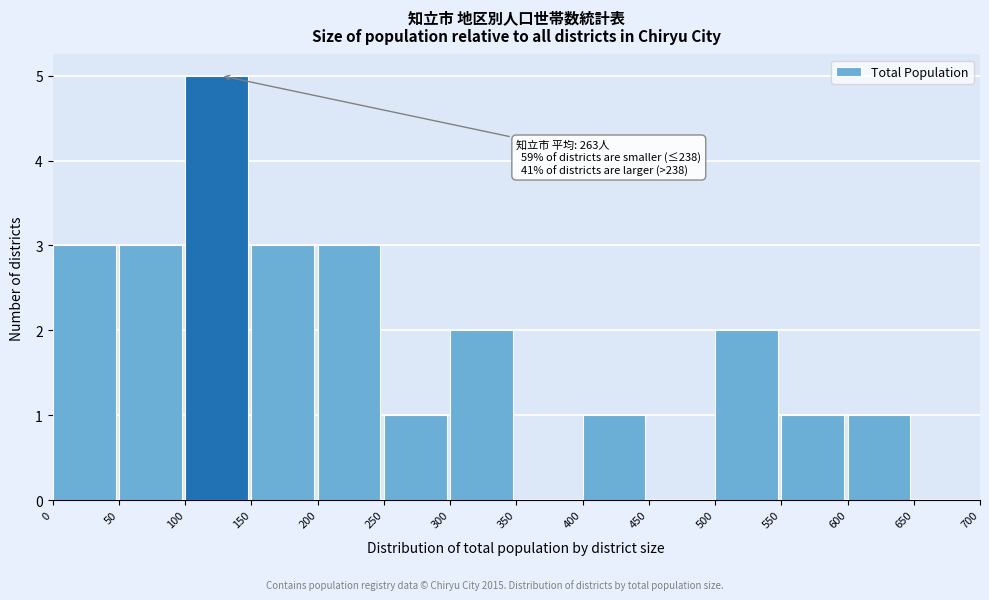

Over which range of the x-axis is the bar tallest?

100 to 150